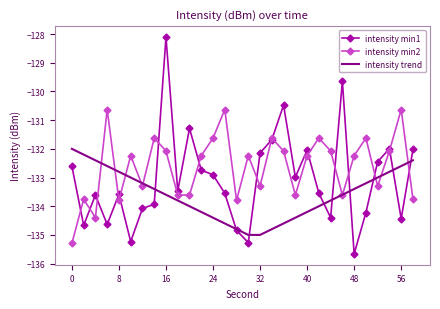

Rank the series by their average value, from lowest to highest.

intensity trend, intensity min1, intensity min2